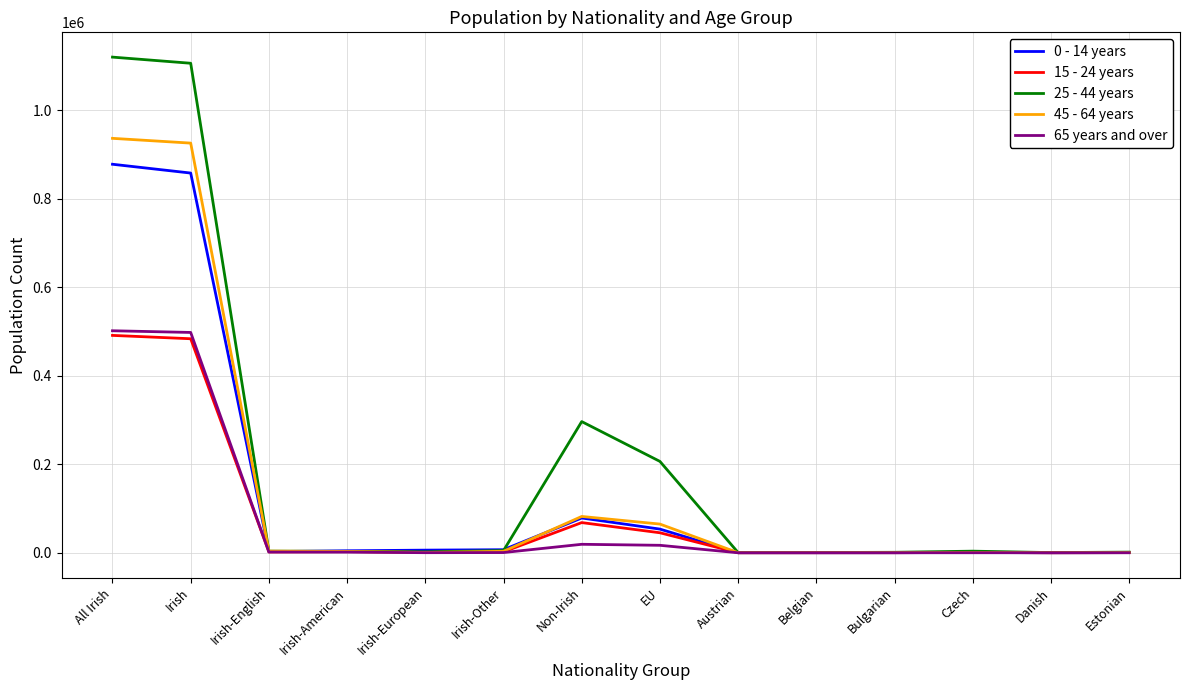

How many series are shown in this chart?

5